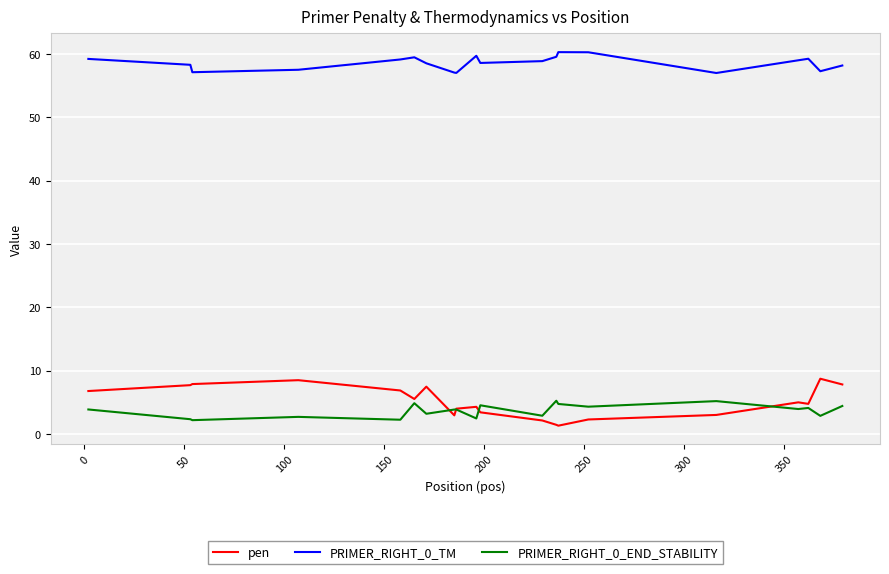

Rank the series by their maximum value, from lowest to highest.

PRIMER_RIGHT_0_END_STABILITY, pen, PRIMER_RIGHT_0_TM